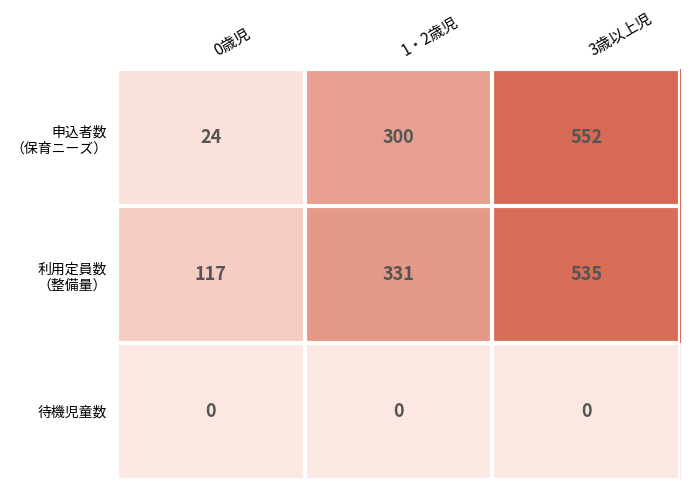

At which category is the sum across all series the highest?

3歳以上児